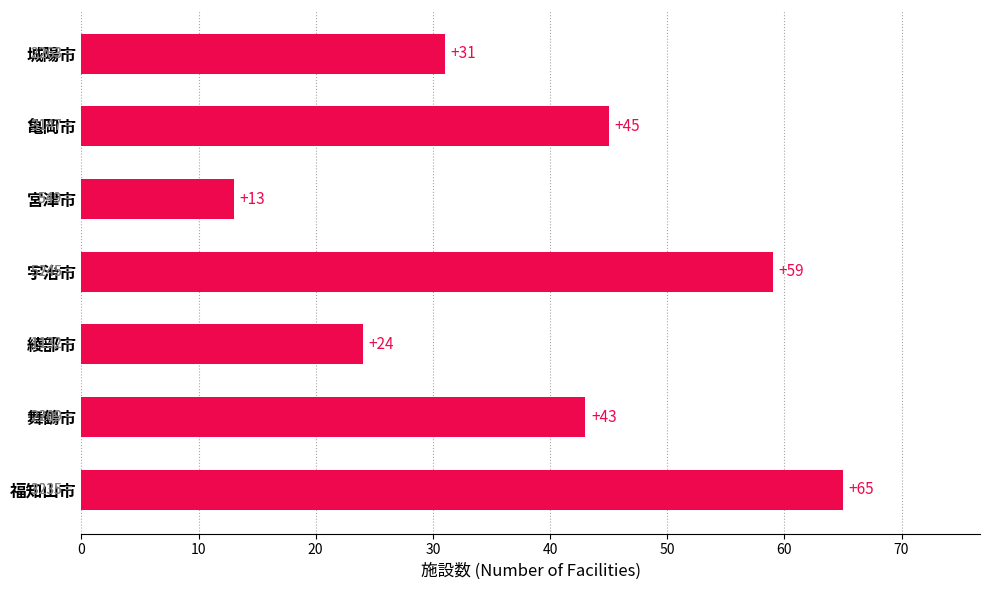

Reading bottom to top, transcribe all the data shown in this chart.

福知山市=65	舞鶴市=43	綾部市=24	宇治市=59	宮津市=13	亀岡市=45	城陽市=31